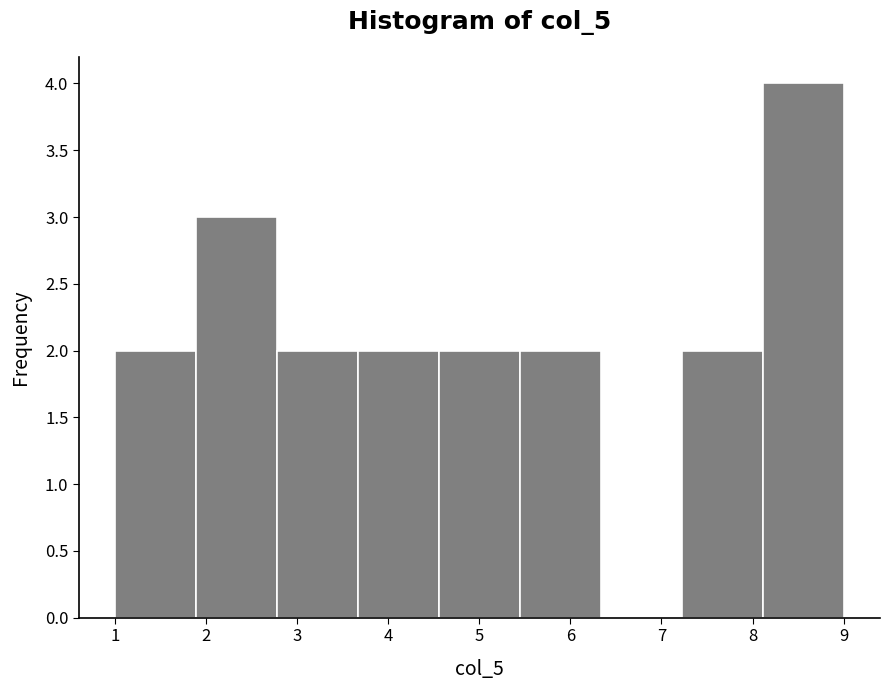

Reading left to right, list every bar in this chart as the range it spans on the x-axis followed by its height. Neither the bar edges nor the heights are printed on the chart, so give them approximately, as read against the axes.

1.0 to 1.9: 2
1.9 to 2.8: 3
2.8 to 3.7: 2
3.7 to 4.6: 2
4.6 to 5.4: 2
5.4 to 6.3: 2
6.3 to 7.2: 0
7.2 to 8.1: 2
8.1 to 9.0: 4